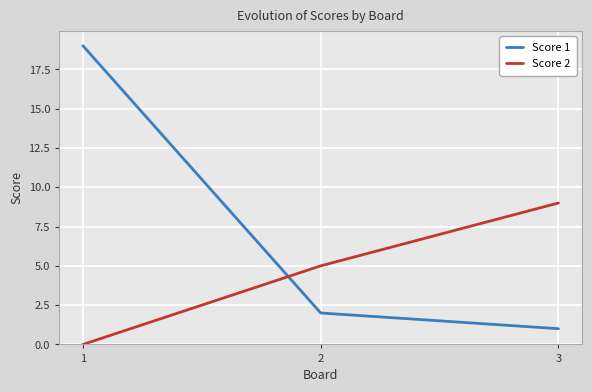

How many series are shown in this chart?

2